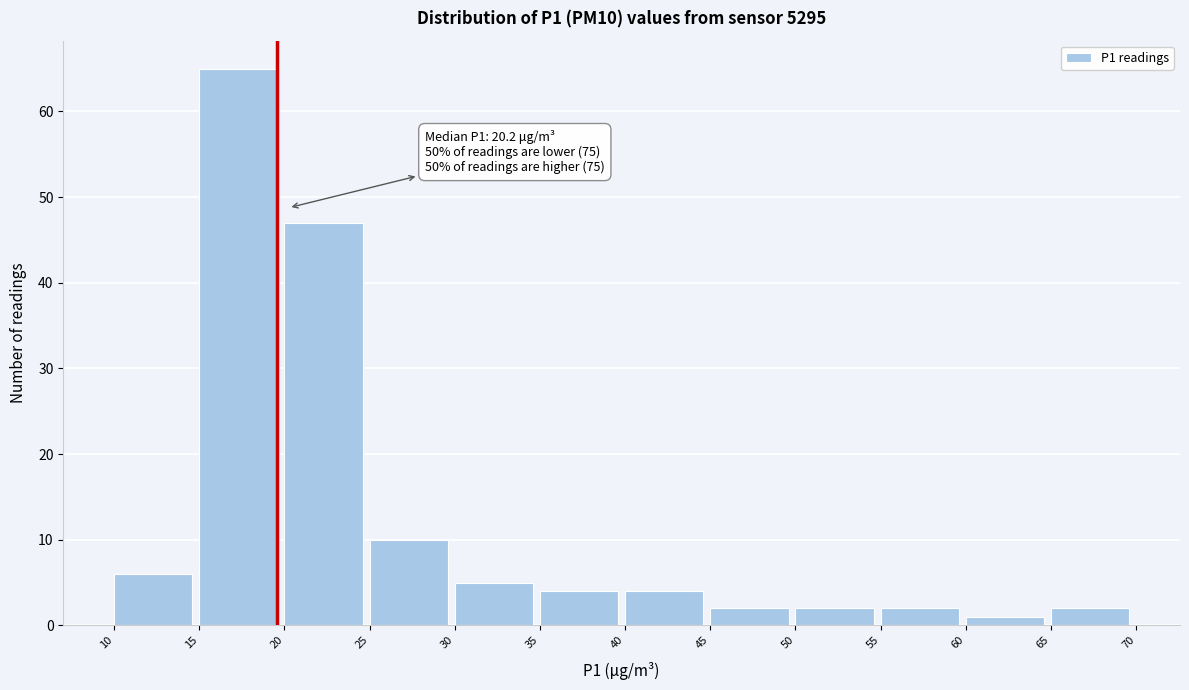

Which range on the x-axis has the tallest bar?

15 to 20